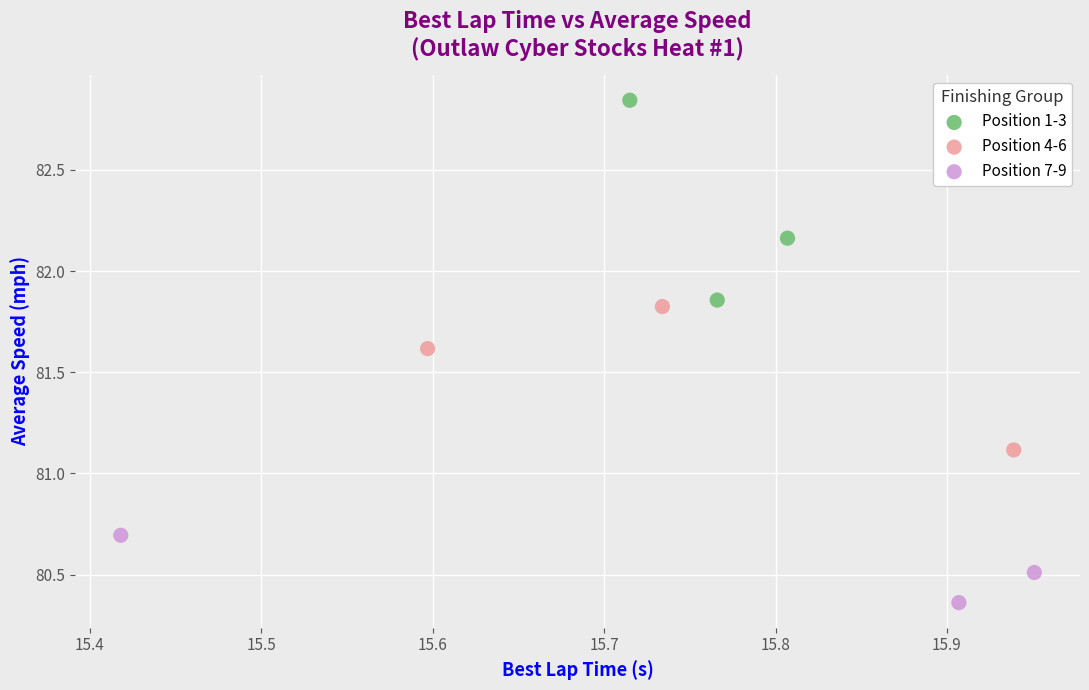

Which series reaches the minimum Y coordinate?

Position 7-9